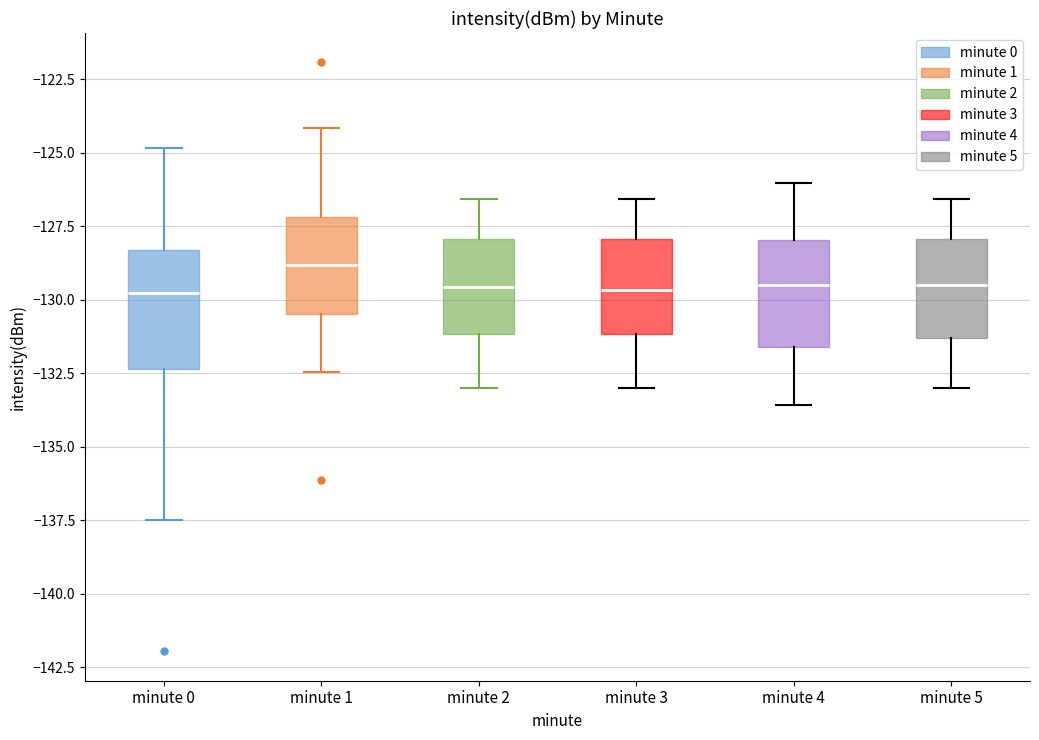

Reading left to right, transcribe this box plot: for each box, give where its median line is, the range the box spans, and where its two whiskers end, as read against the y-axis. The values are not printed on the chart, so give them approximately, as read against the axis.

minute 0: median -130.0, box -132.5 to -128.5, whiskers -137.5 to -125.0
minute 1: median -129.0, box -130.5 to -127.0, whiskers -132.5 to -124.0
minute 2: median -129.5, box -131.0 to -128.0, whiskers -133.0 to -126.5
minute 3: median -129.5, box -131.0 to -128.0, whiskers -133.0 to -126.5
minute 4: median -129.5, box -131.5 to -128.0, whiskers -133.5 to -126.0
minute 5: median -129.5, box -131.5 to -128.0, whiskers -133.0 to -126.5